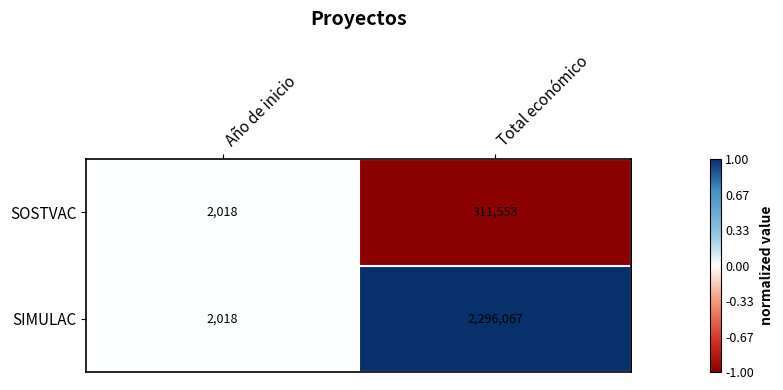

At which category does the chart reach its minimum across all series?

Año de inicio